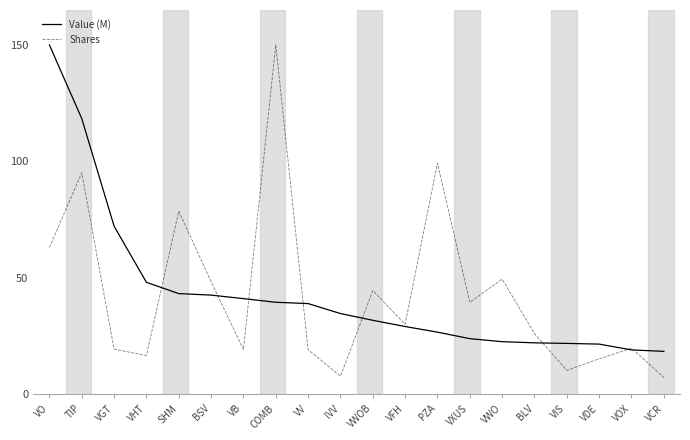

How many distinct data groups are displayed?

2